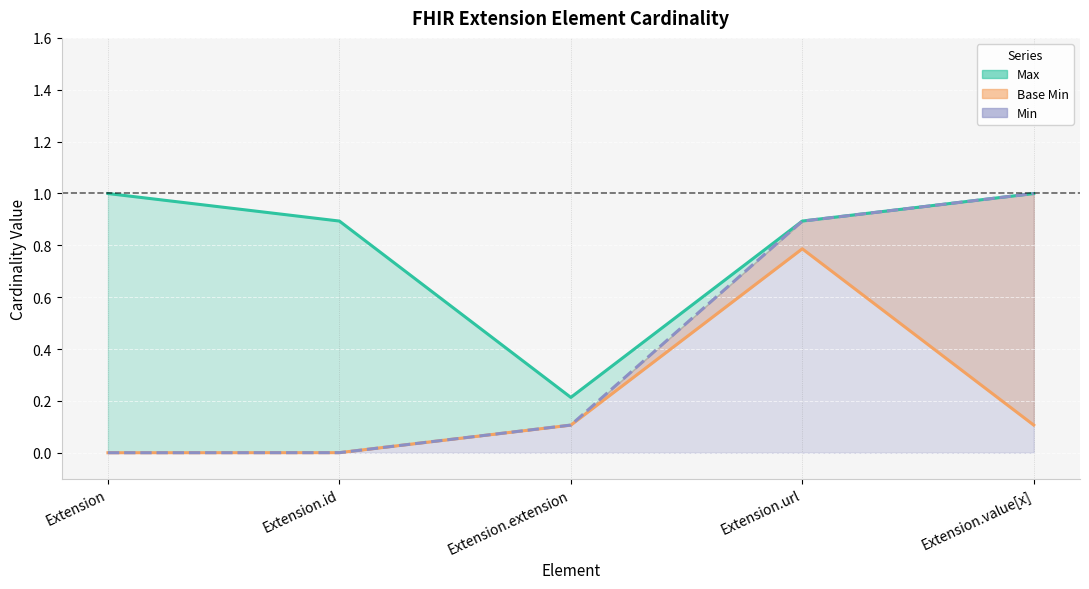

At how many categories does at least one series exceed 0?

5